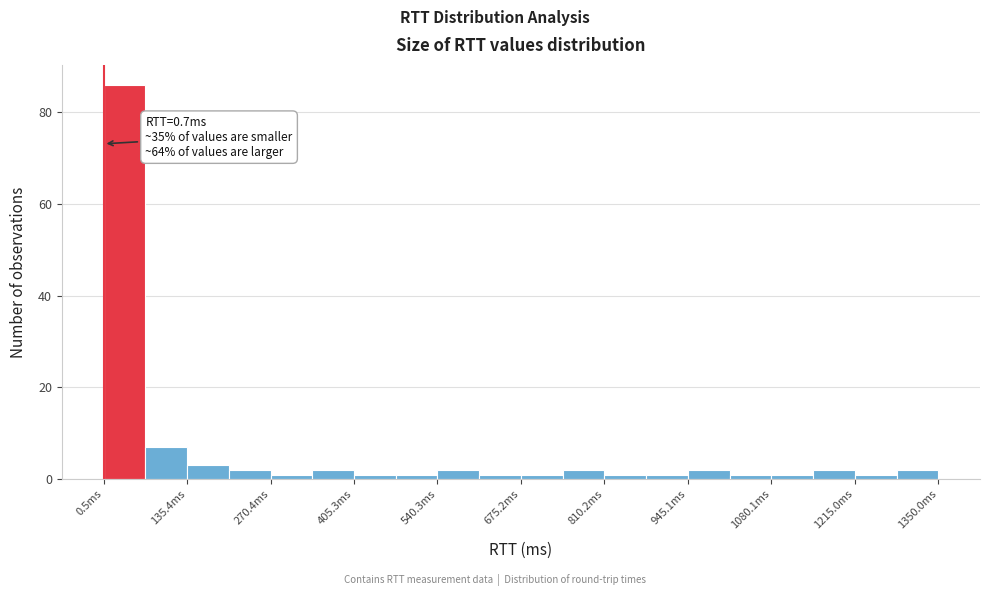

Around what value on the x-axis is the tallest bar? Give the approximate position of its centre, as read against the axis.

40